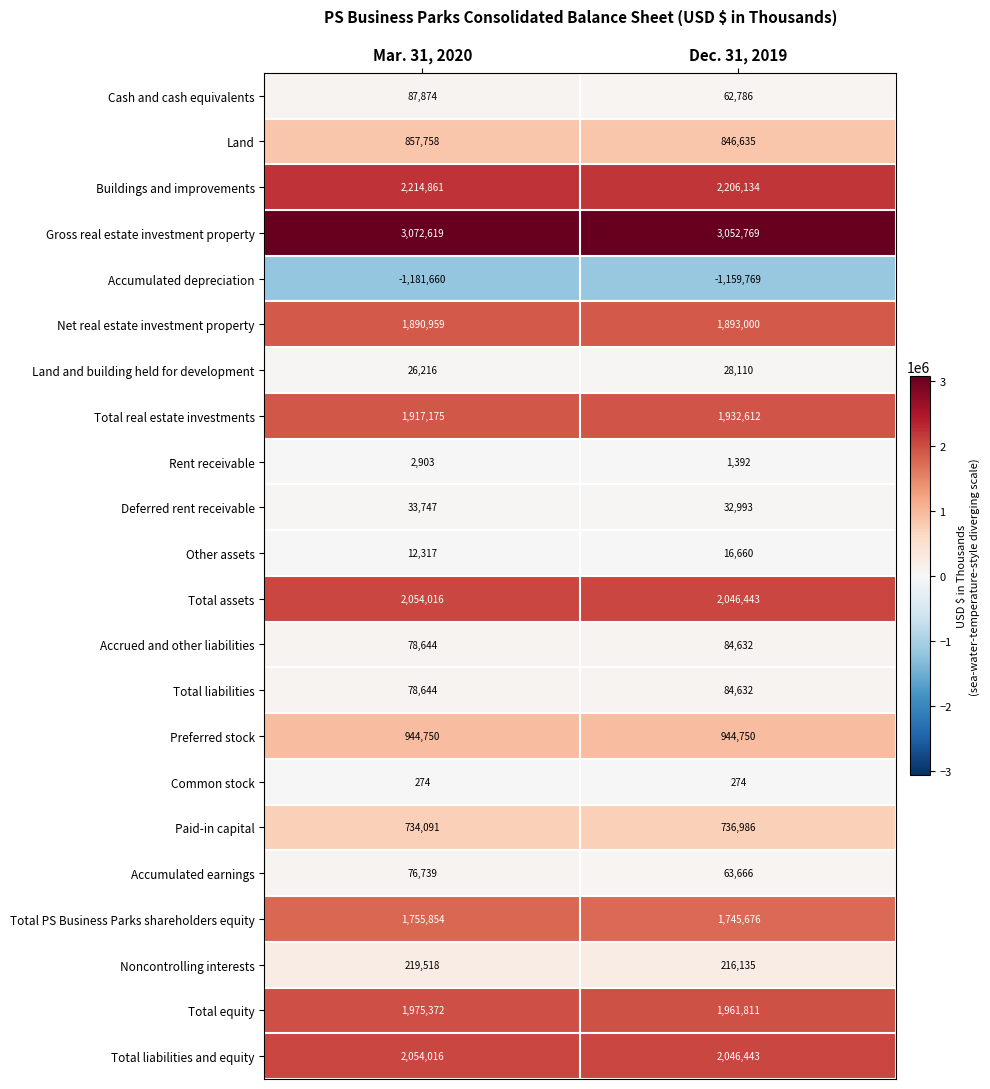

What is the smallest value displayed?

-1181660